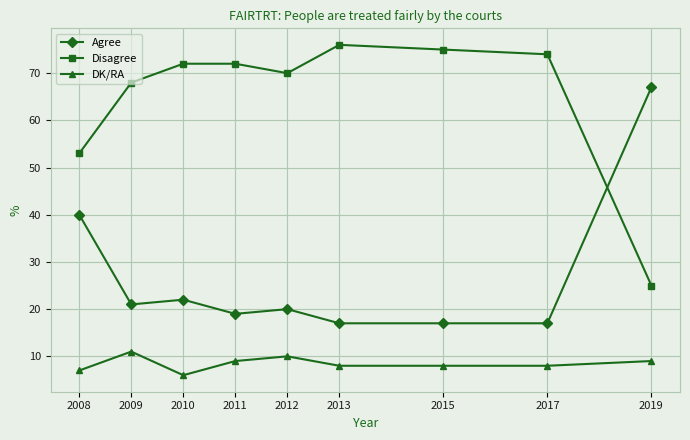

True or false: DK/RA and Disagree cross at least once.

False